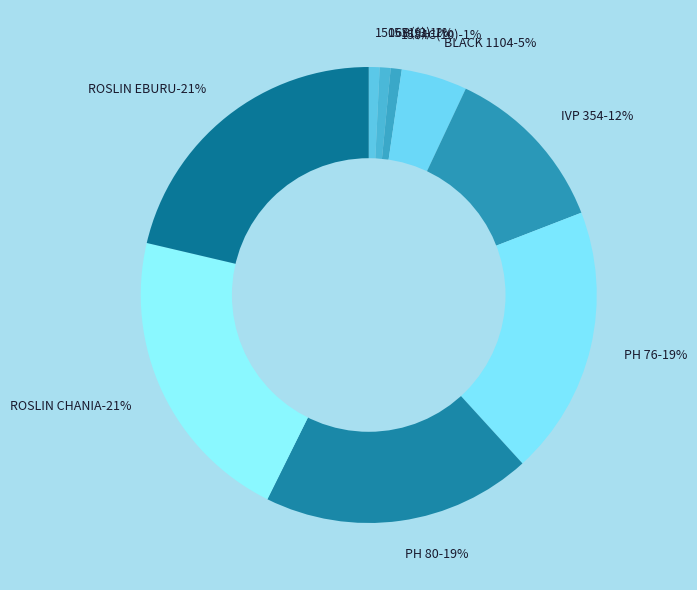

Rank the categories by value from lowest to highest.

1506B(9), 1531(3), 1584C(10), BLACK 1104, IVP 354, PH 76, PH 80, ROSLIN CHANIA, ROSLIN EBURU